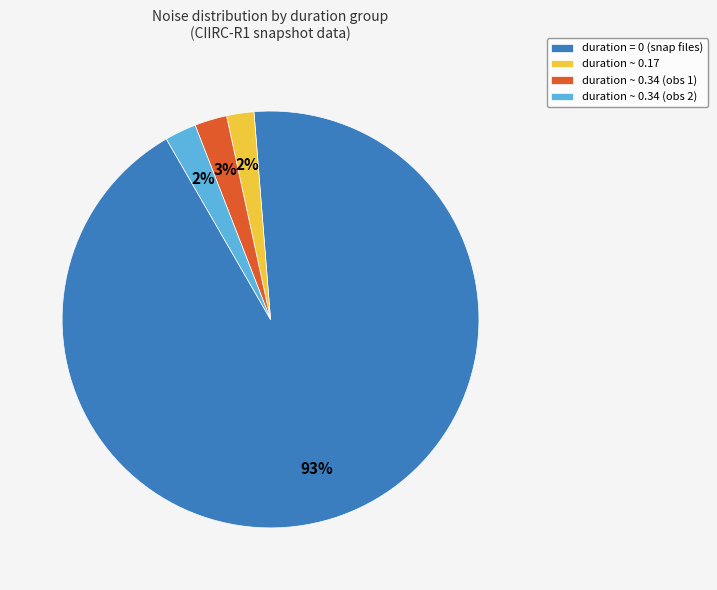

How many slices are in this pie chart?

4